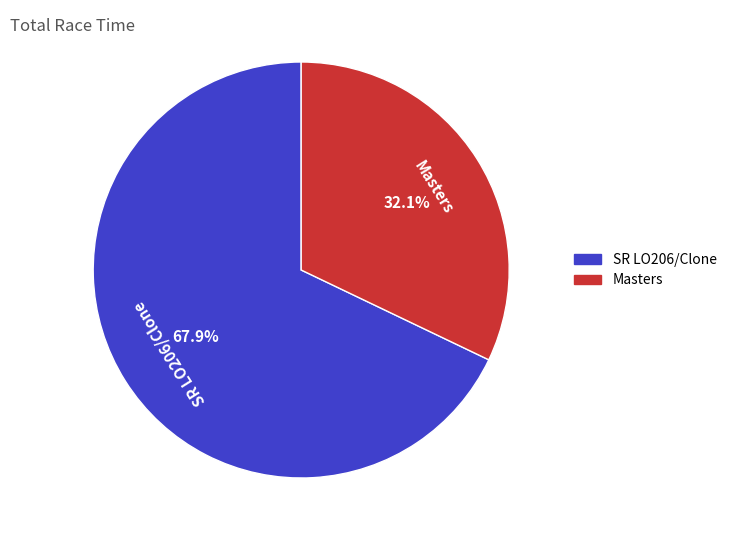

Does any single category account for the majority?

Yes